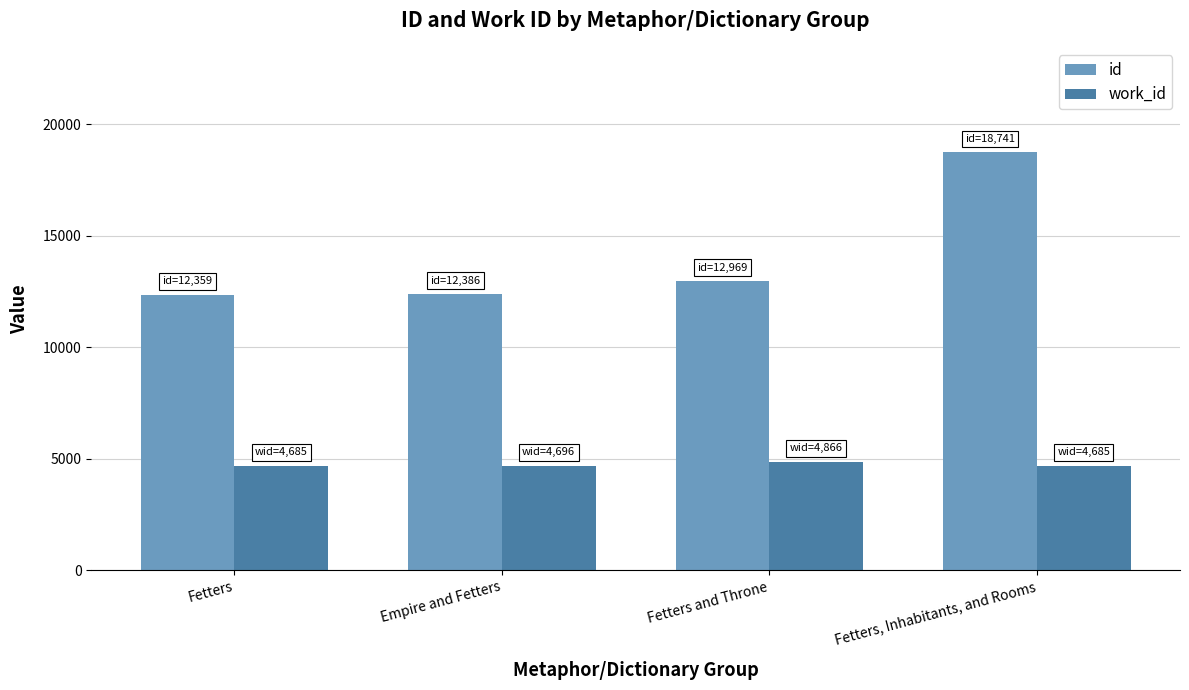

Rank the series at Fetters and Throne from lowest to highest value.

work_id, id